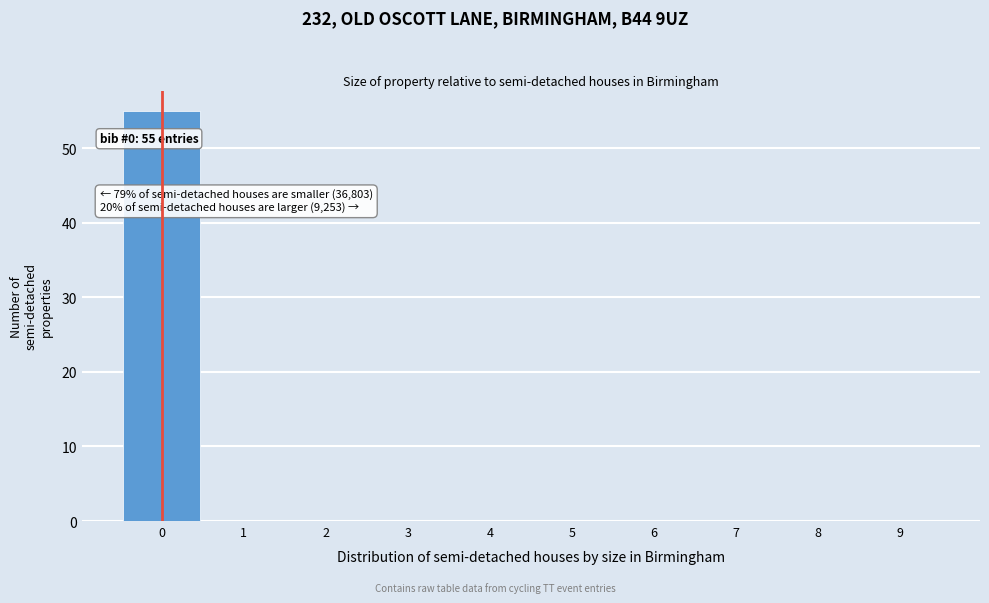

Over which range of the x-axis is the bar tallest?

-0.5 to 0.5